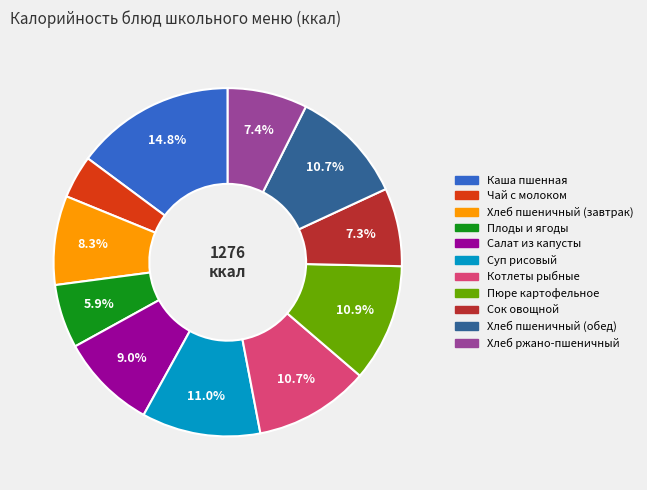

Is Суп рисовый the majority of the pie?

No